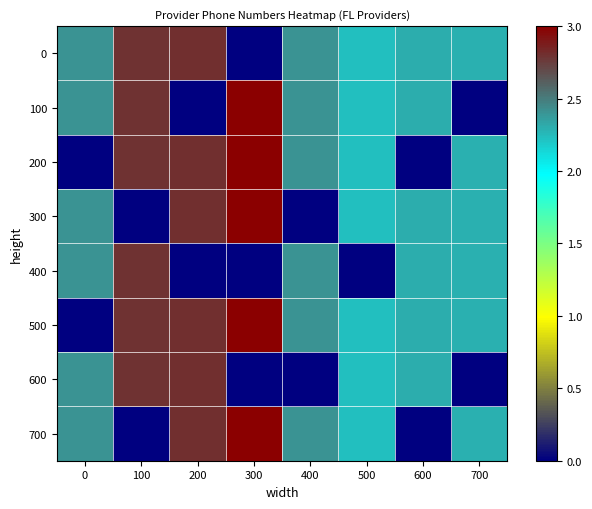

Rank the series at 500 from lowest to highest value.

400, 0, 100, 200, 300, 500, 600, 700